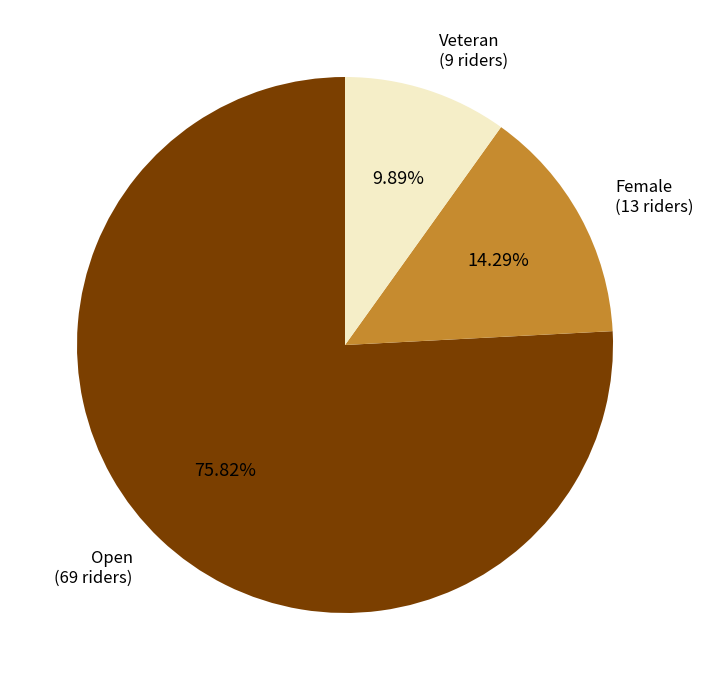

Count the number of slices in the pie.

3